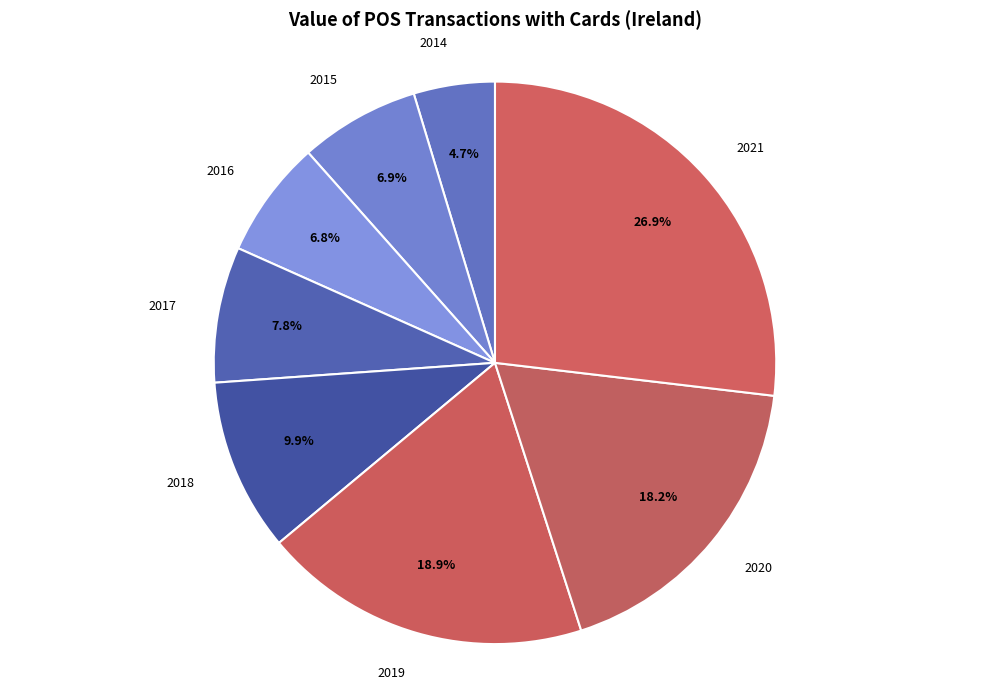

Combined, do 2018 and 2019 account for over 50%?

No